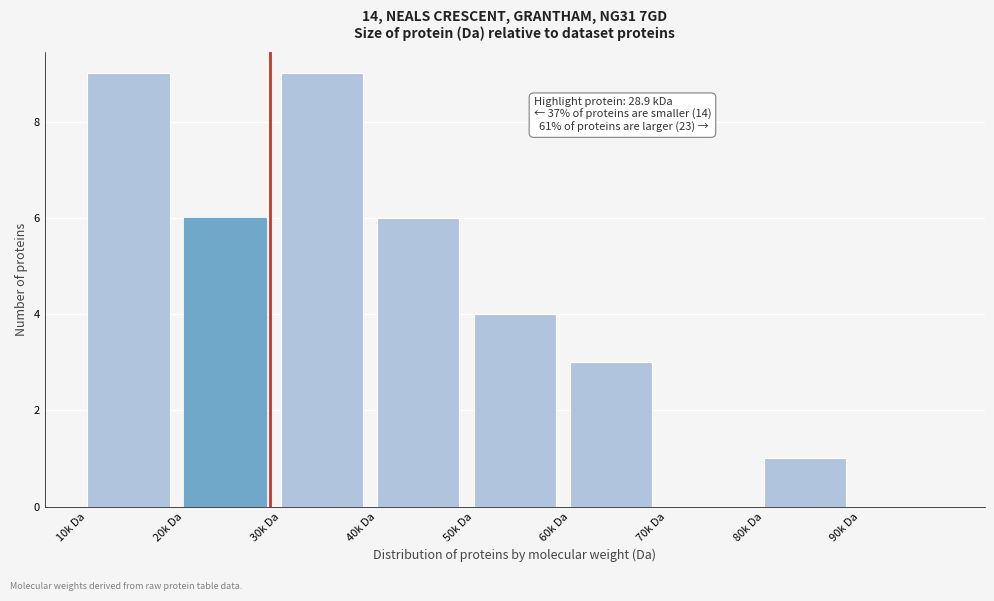

Reading right to left, transcribe all the data shown in this chart.

90k Da=0	80k Da=1	70k Da=0	60k Da=3	50k Da=4	40k Da=6	30k Da=9	20k Da=6	10k Da=9